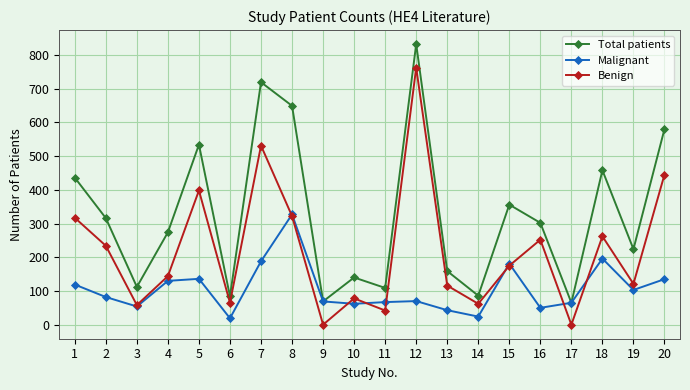

At which category is the sum across all series the highest?

12